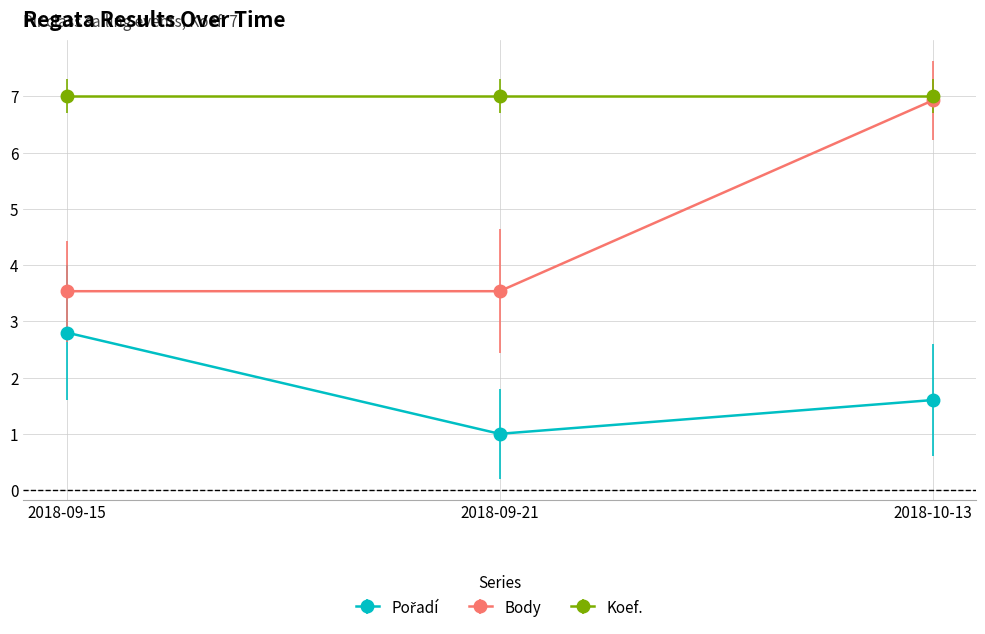

What is the total value across all series at 2018-10-13?

15.5